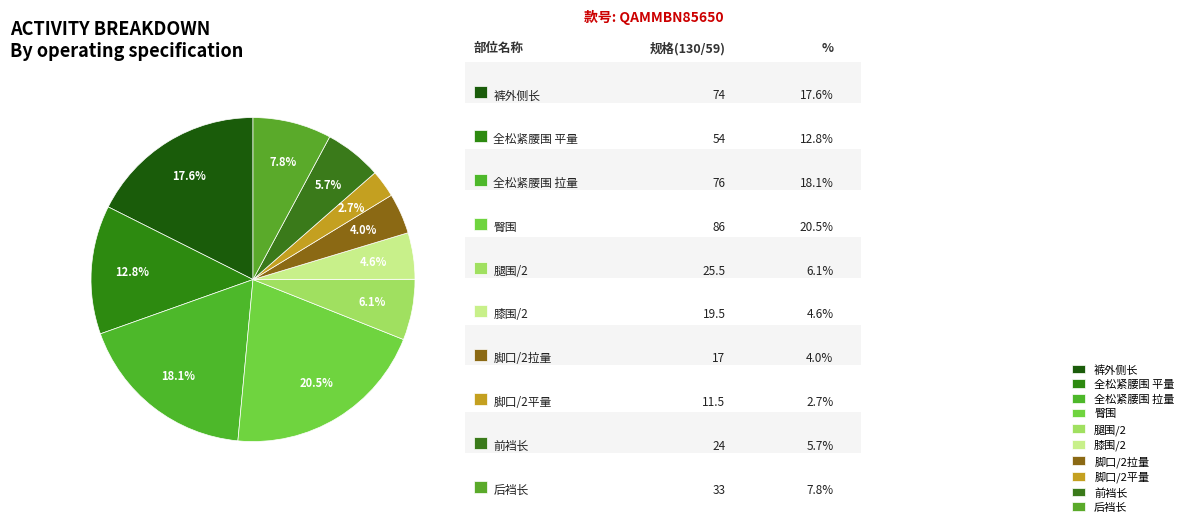

Is it true that 后裆长 is 8% of the pie?

True